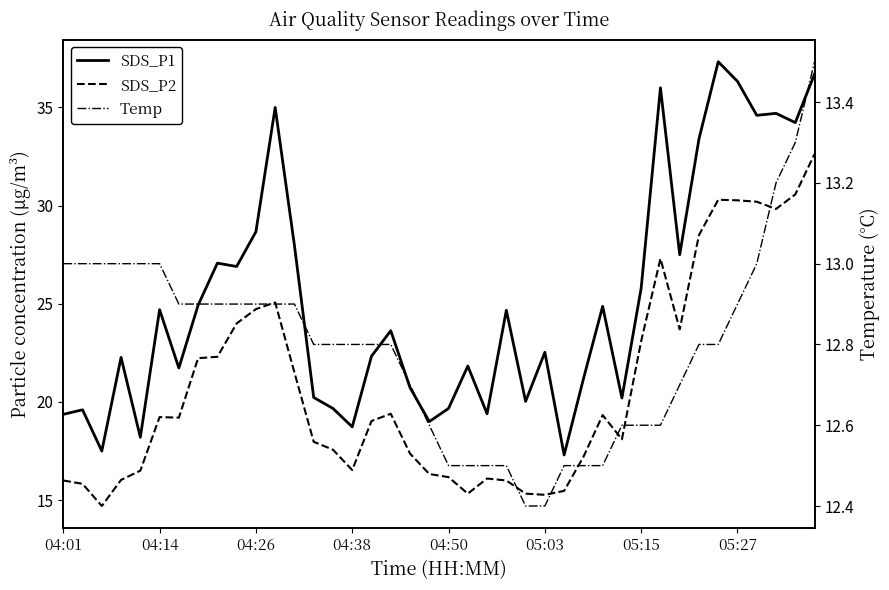

How many lines are shown in the chart?

3